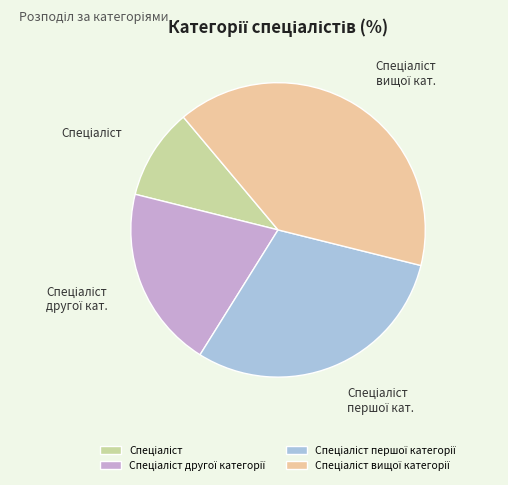

Is there any slice that represents more than half of the pie?

No